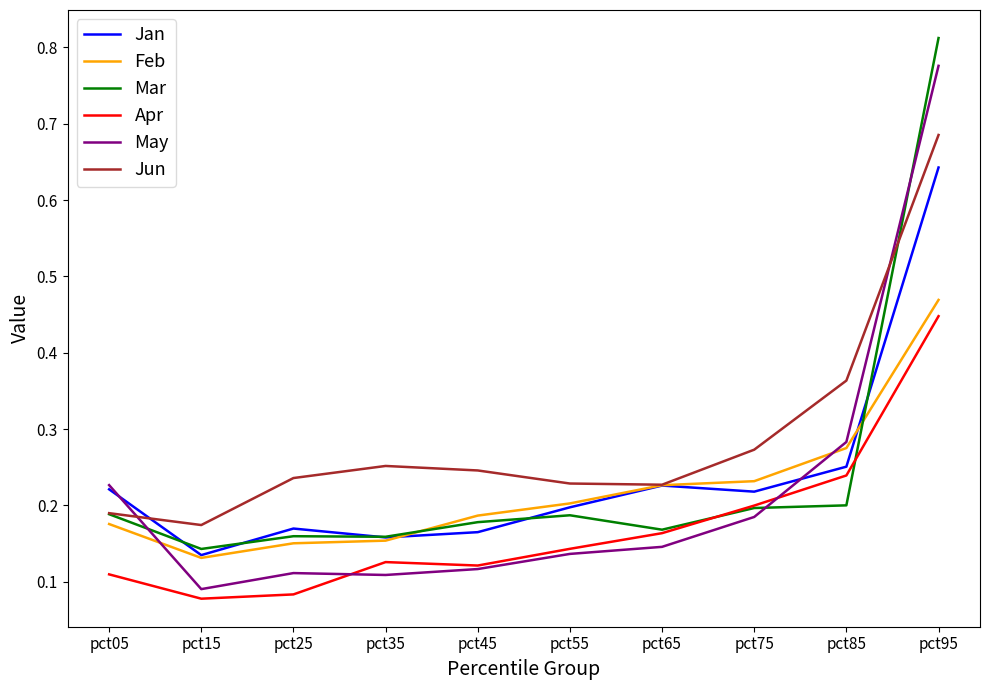

Which series has the largest total across all categories?

Jun